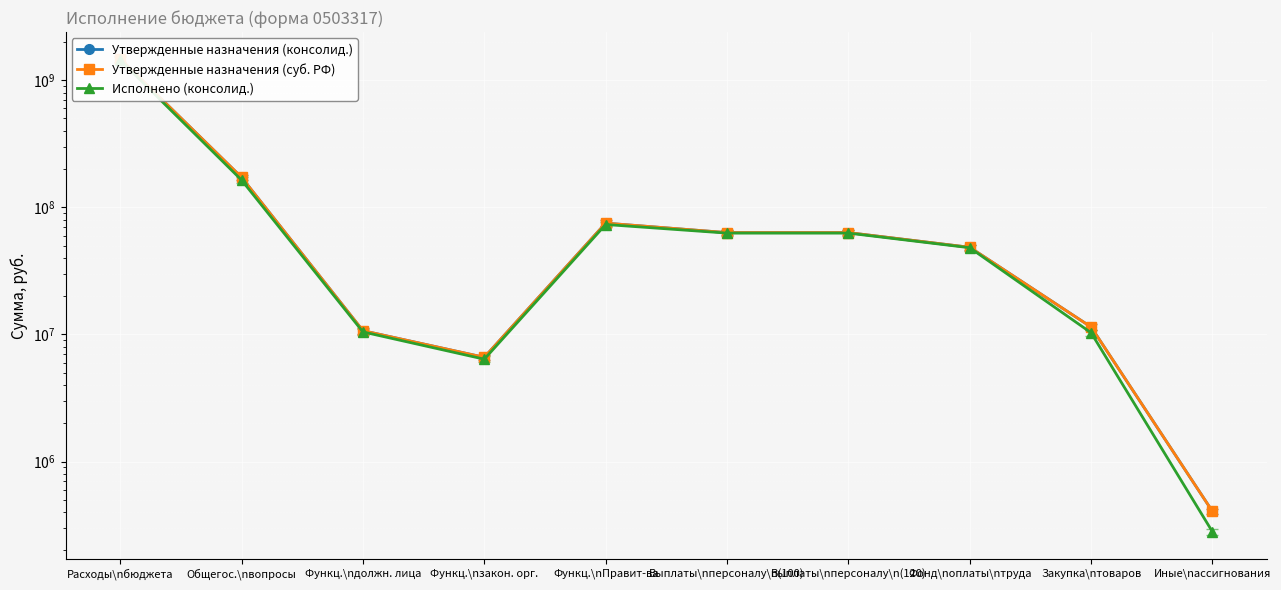

At which category does the chart reach its minimum across all series?

Иные\nассигнования